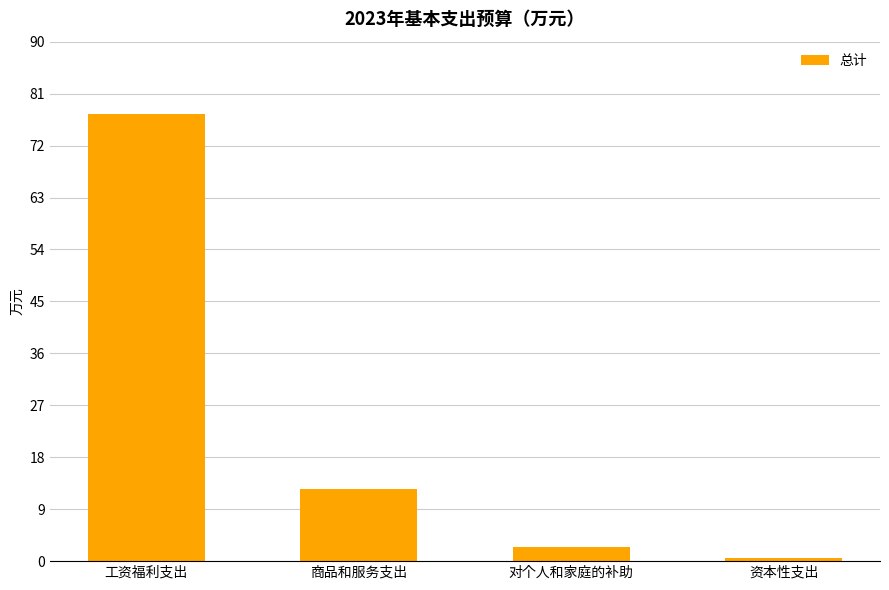

Approximately how many times larger is the value at 资本性支出 compared to 对个人和家庭的补助?

0.2